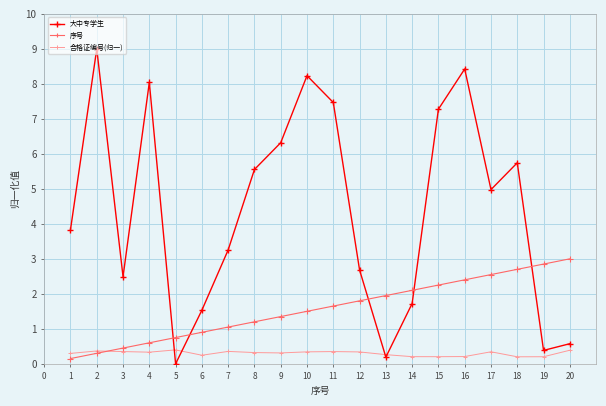

True or false: 序号 and 大中专学生 cross at least once.

True